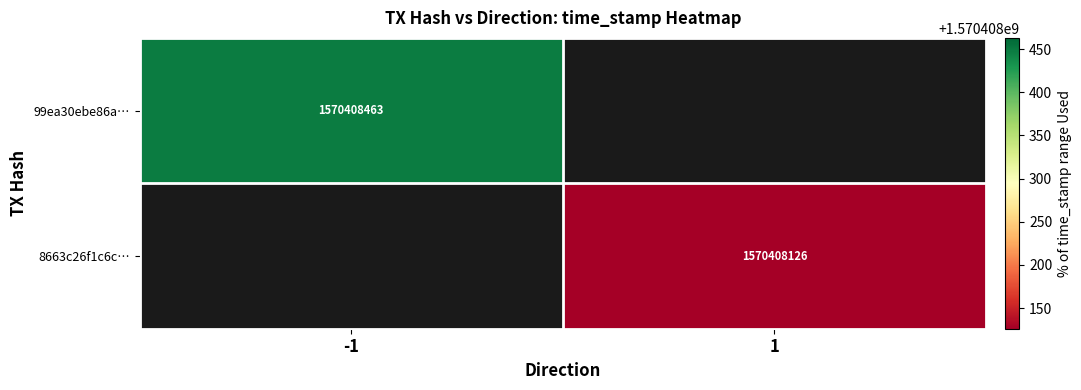

True or false: 8663c26f1c6c… has a value of 2475633418 at 1.

False